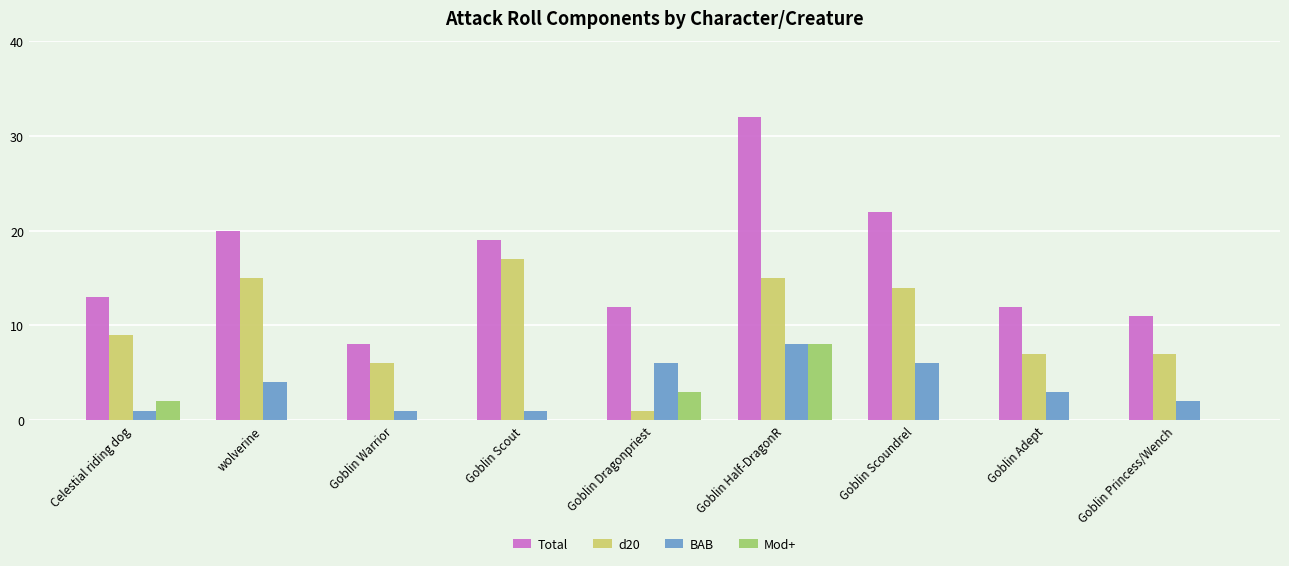

Are the bars grouped side by side (vs. stacked)?

Yes